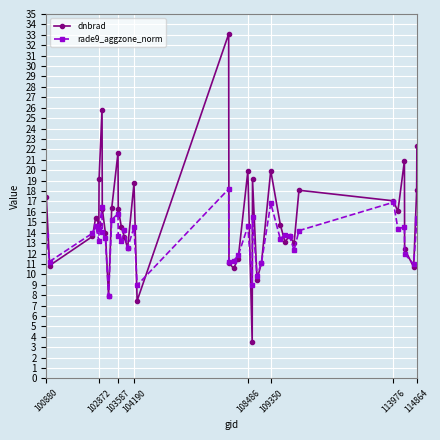

In dnbrad, how many points are lower than both neighbors (excluding endpoints)?

12